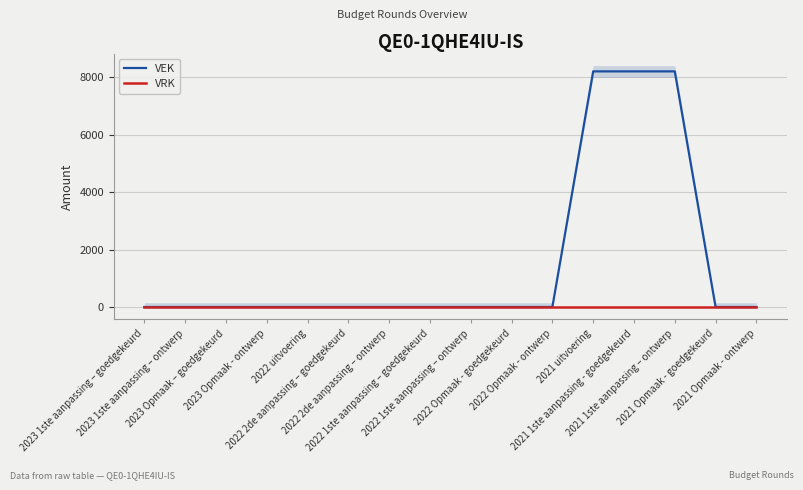

How many data points does each series have?

16